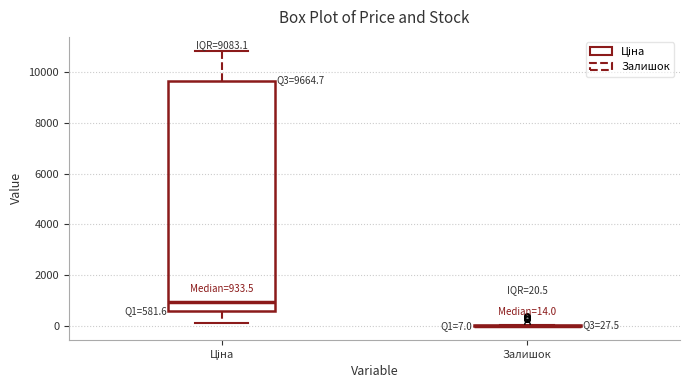

Comparing the boxes themselves (not the whiskers), which one is the tallest?

Ціна